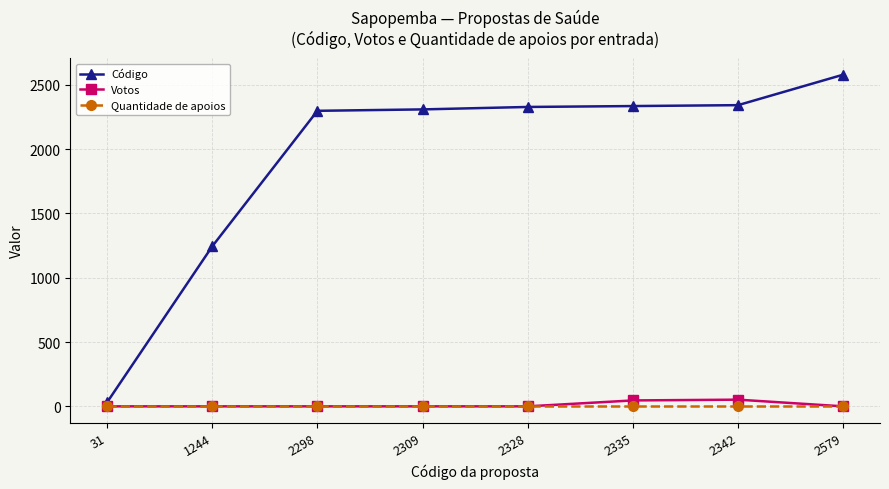

True or false: Votos has a value of 0 at 2579.

True